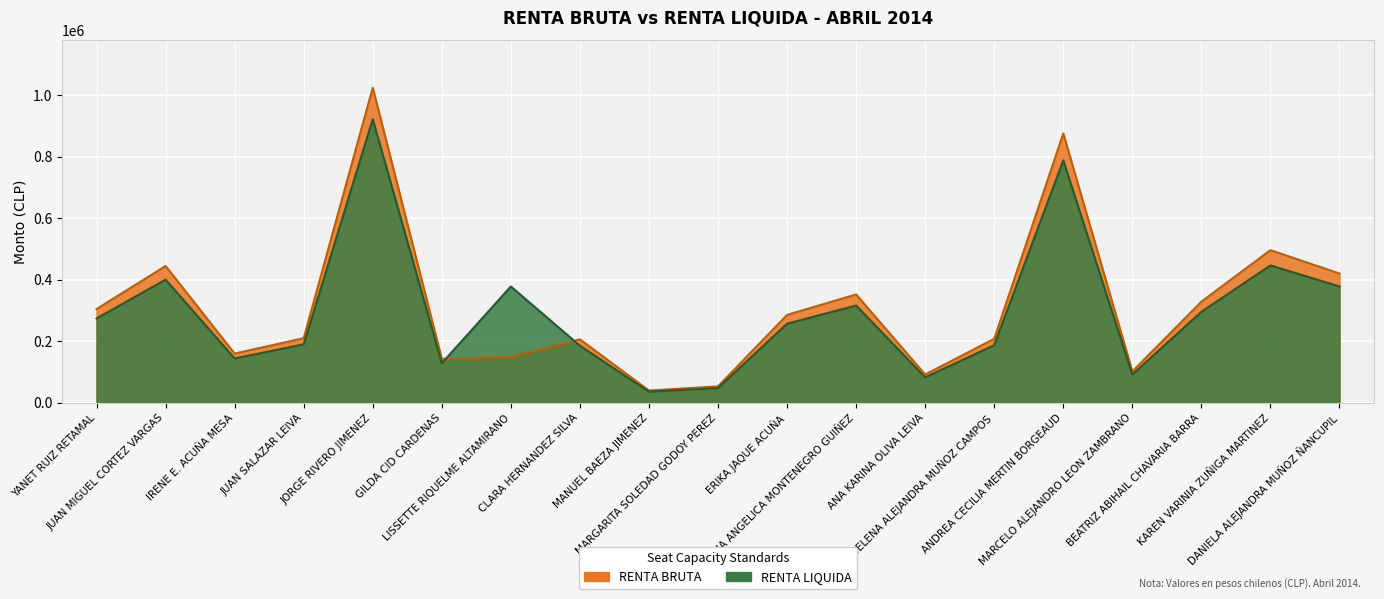

Which category has the highest value in the RENTA LIQUIDA series?

JORGE RIVERO JIMENEZ